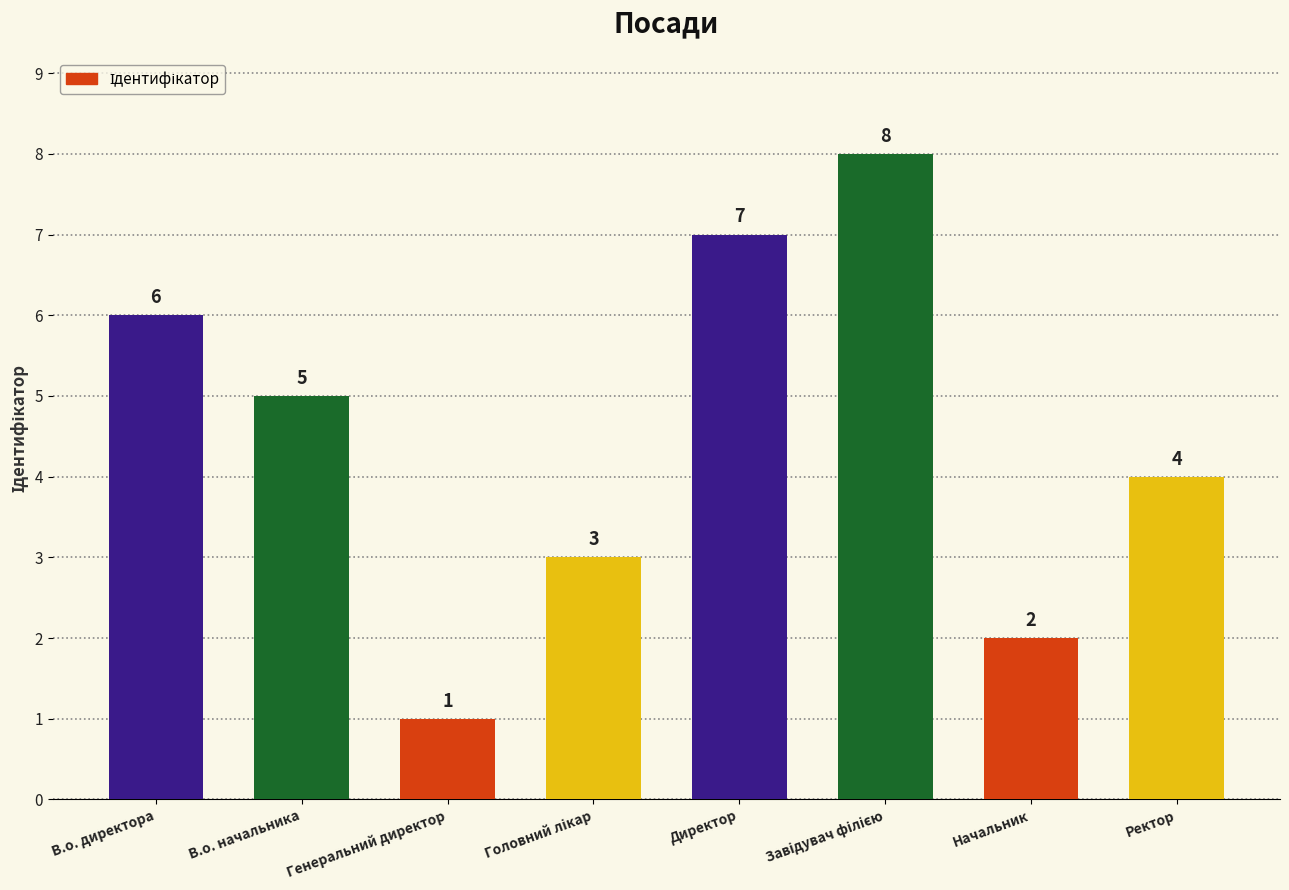

How many distinct data groups are displayed?

1